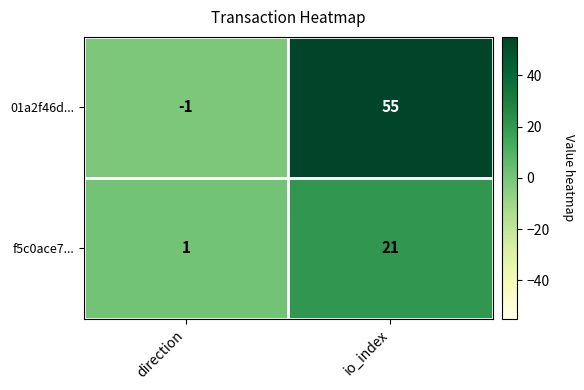

Which series changed the most between direction and io_index?

01a2f46d...